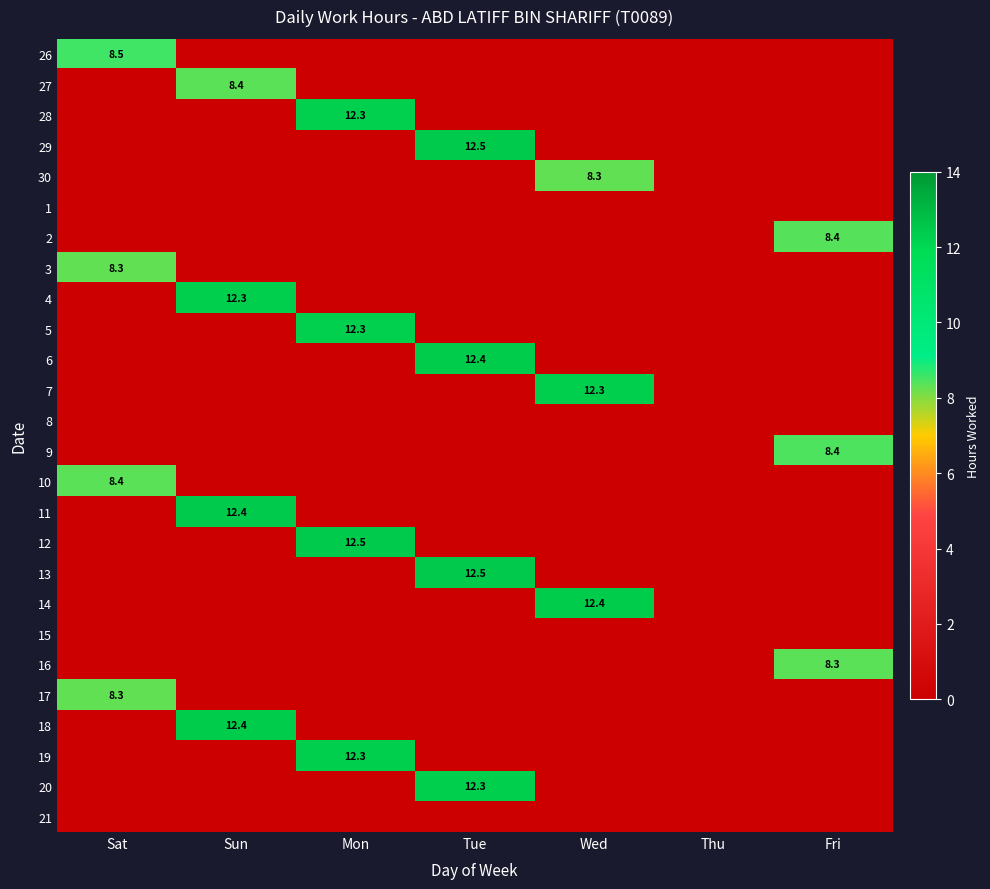

Is it true that 30 equals 8.3 at Wed?

True